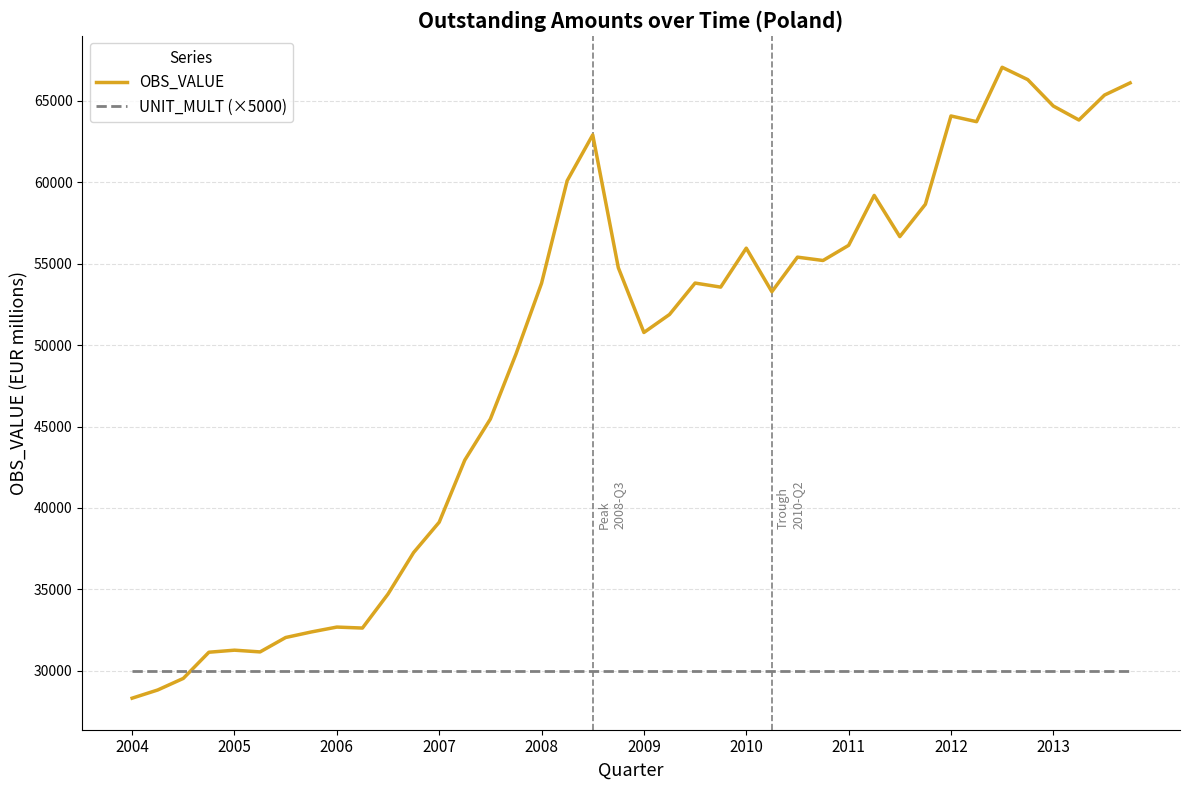

Which series has the largest total across all categories?

OBS_VALUE